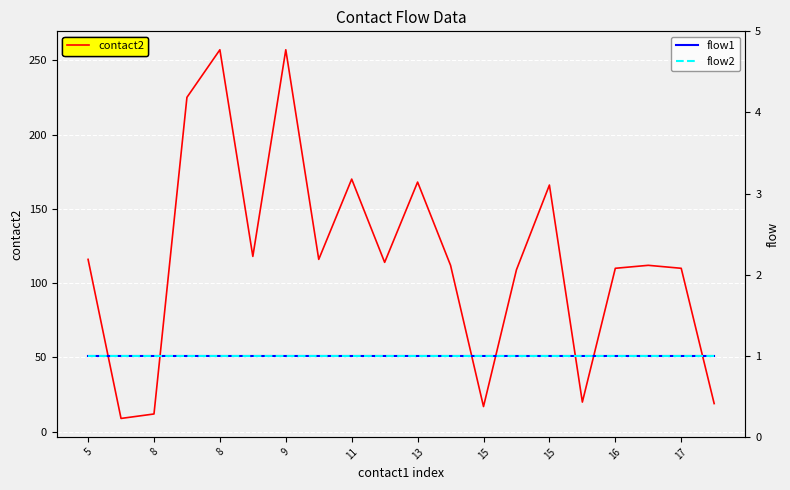

True or false: contact2 and flow1 cross at least once.

False